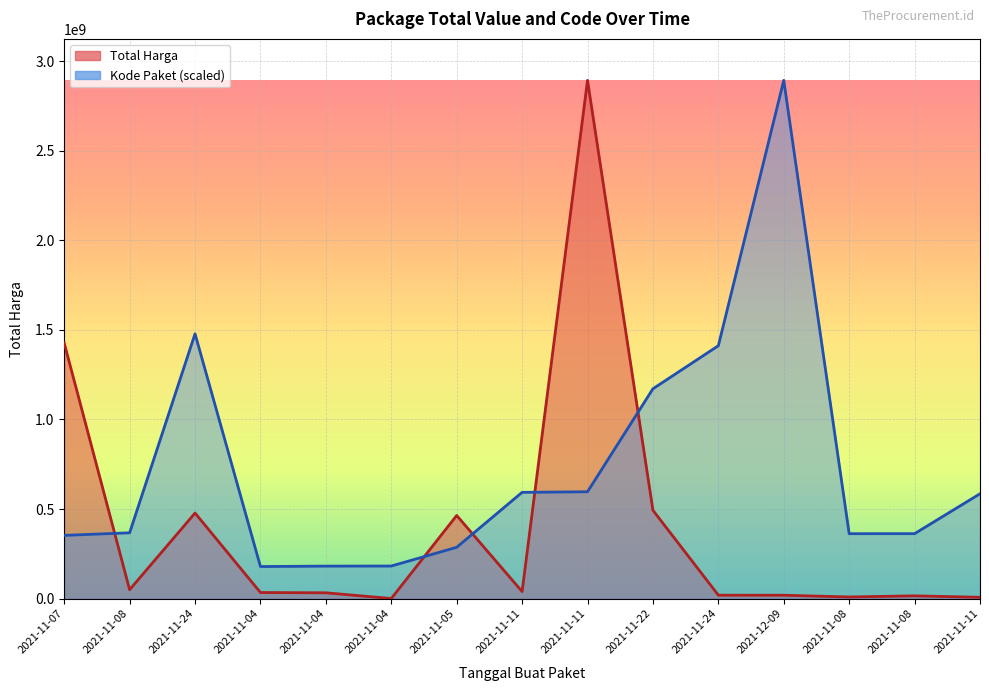

Where does the Total Harga series first go above 34000000?

2021-11-07